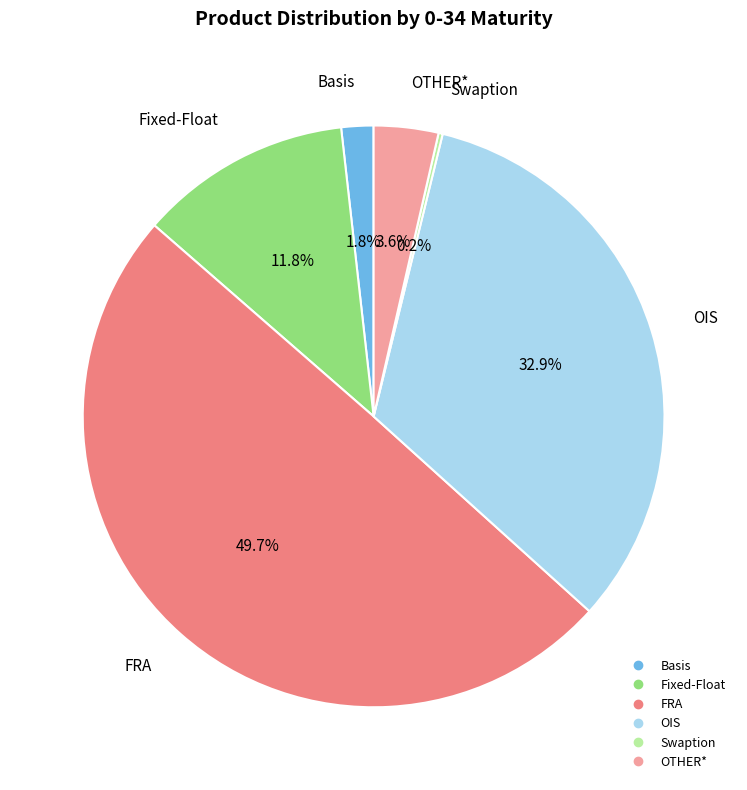

What is the largest slice in the pie chart?

FRA